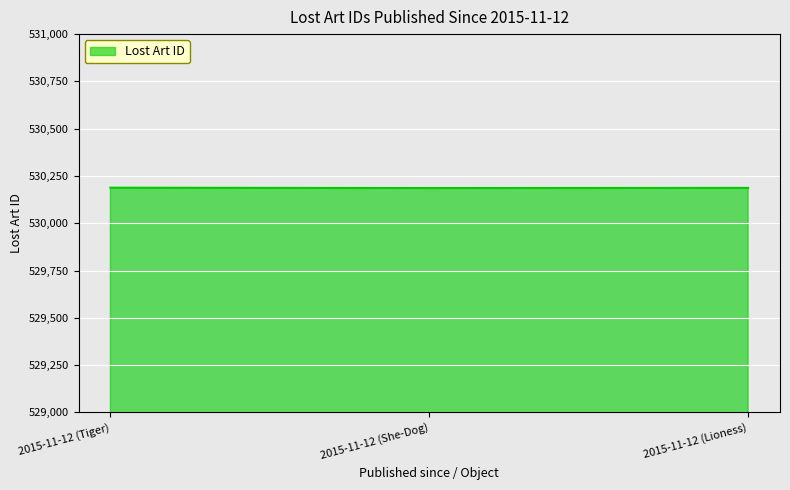

What is the smallest value displayed?

530186